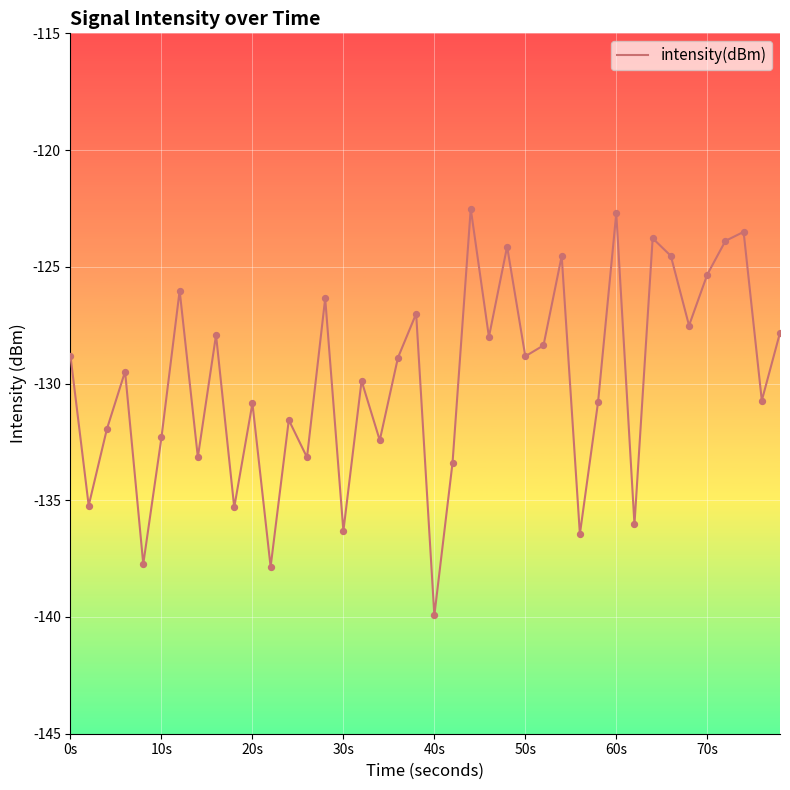

What is the smallest value displayed?

-139.9